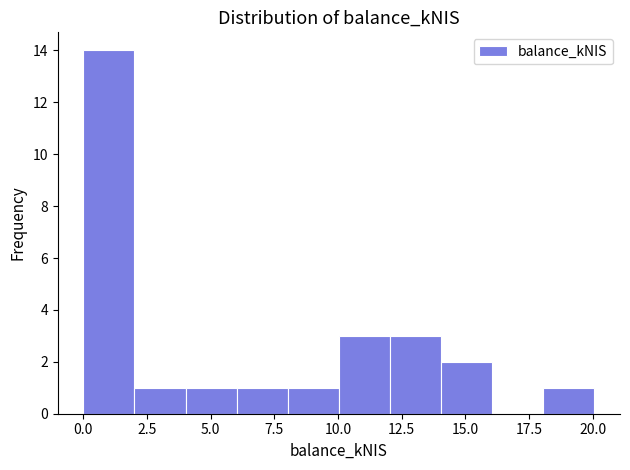

Which range on the x-axis has the tallest bar?

0 to 2